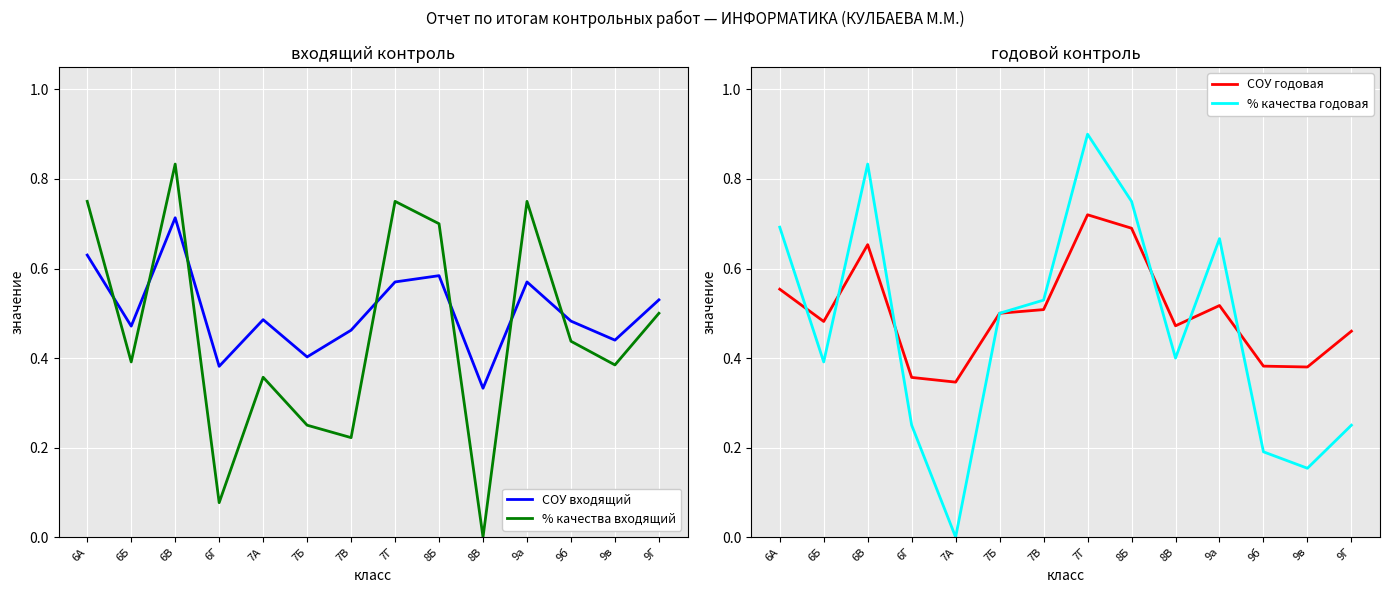

What is the difference between the highest and lowest values at 9а?

0.2